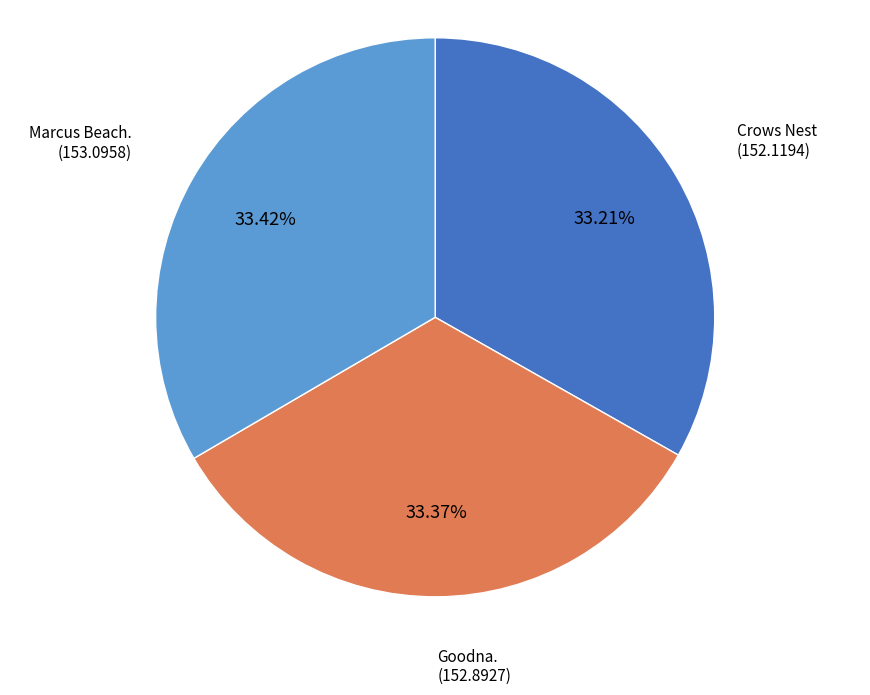

Is there a majority slice in this chart?

No